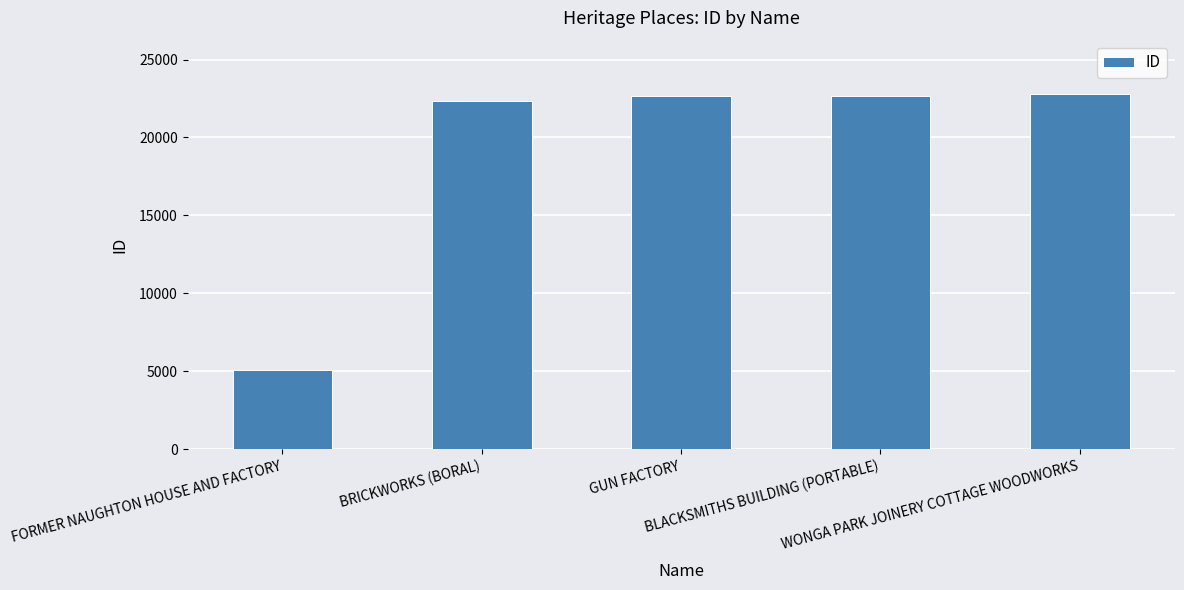

What is the value of the 5th bar from the left?

22792